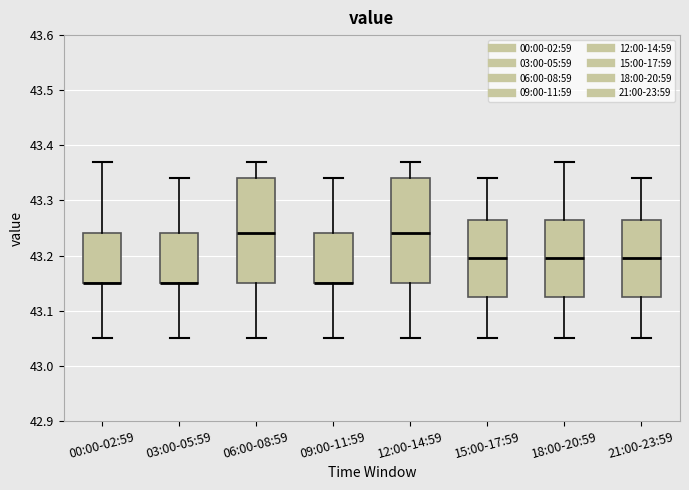

Reading left to right, transcribe this box plot: for each box, give where its median line is, the range the box spans, and where its two whiskers end, as read against the y-axis. The values are not printed on the chart, so give them approximately, as read against the axis.

00:00-02:59: median 43.15 (drawn on the box's lower edge), box 43.15 to 43.24, whiskers 43.05 to 43.37
03:00-05:59: median 43.15 (drawn on the box's lower edge), box 43.15 to 43.24, whiskers 43.05 to 43.34
06:00-08:59: median 43.24, box 43.15 to 43.34, whiskers 43.05 to 43.37
09:00-11:59: median 43.15 (drawn on the box's lower edge), box 43.15 to 43.24, whiskers 43.05 to 43.34
12:00-14:59: median 43.24, box 43.15 to 43.34, whiskers 43.05 to 43.37
15:00-17:59: median 43.20, box 43.13 to 43.27, whiskers 43.05 to 43.34
18:00-20:59: median 43.20, box 43.13 to 43.27, whiskers 43.05 to 43.37
21:00-23:59: median 43.20, box 43.13 to 43.27, whiskers 43.05 to 43.34